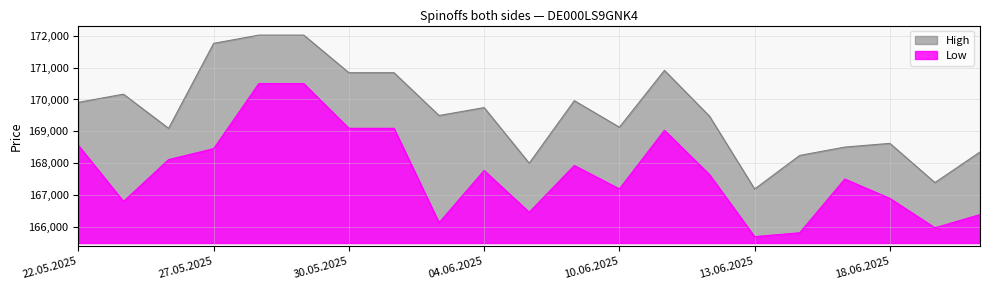

What is the average value of the High series?

169605